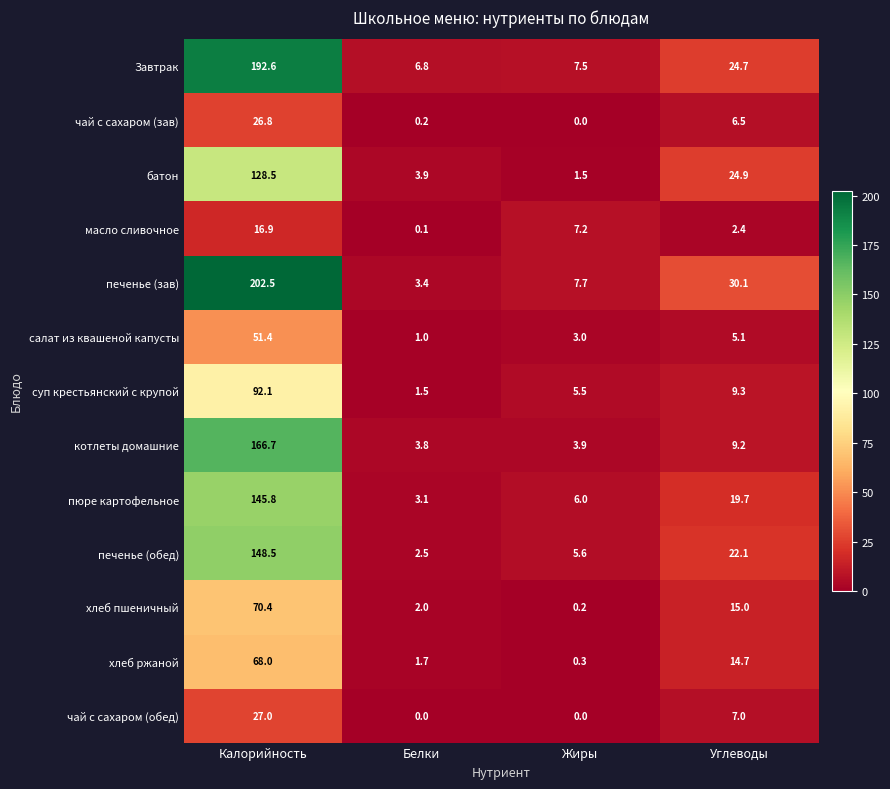

Is it true that чай с сахаром (зав) equals 35.1 at Калорийность?

False